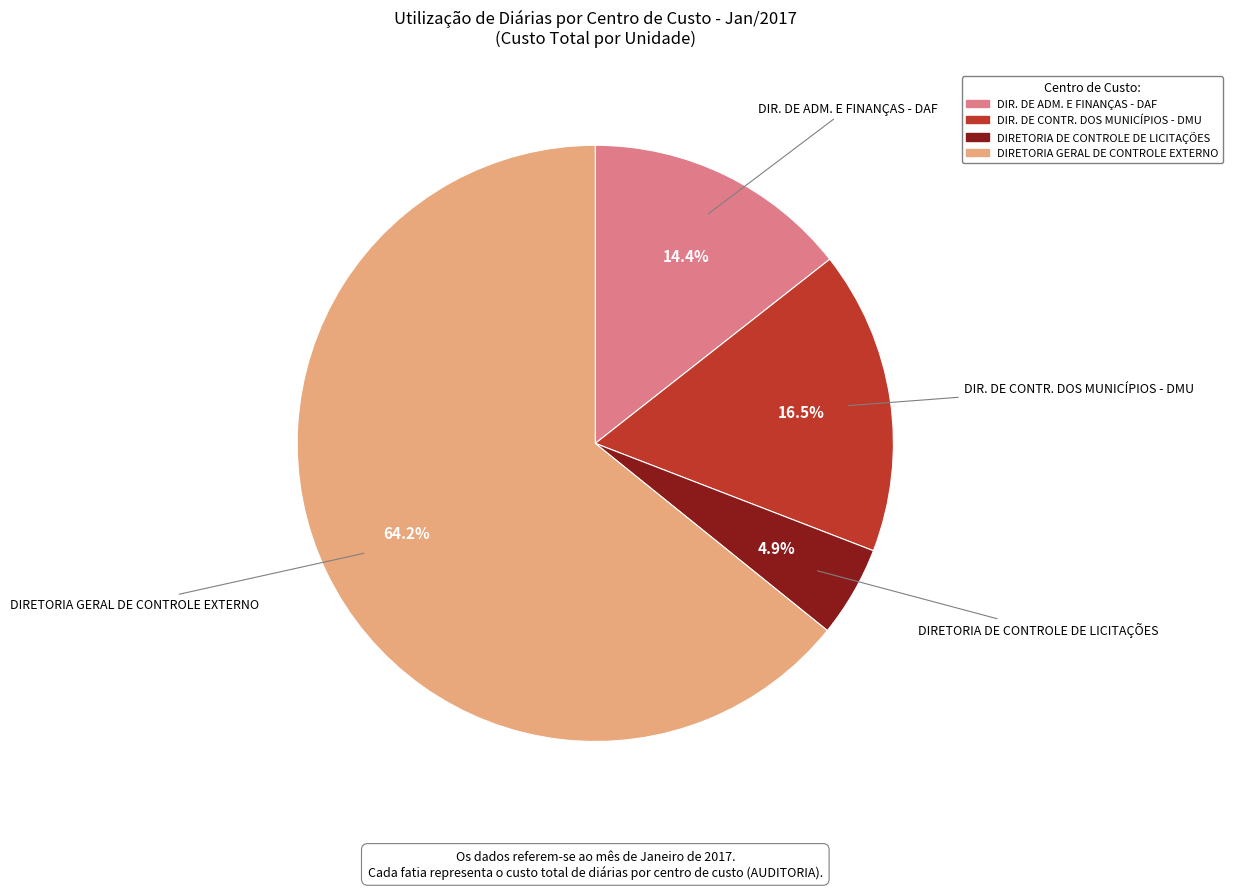

The DIRETORIA GERAL DE CONTROLE EXTERNO slice represents 71% of the pie. True or false?

False